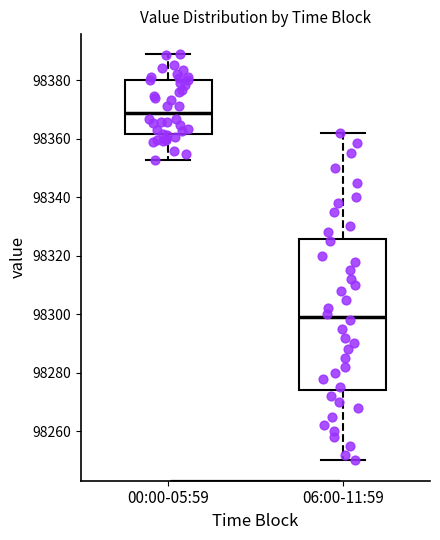

Comparing the boxes themselves (not the whiskers), which one is the tallest?

06:00-11:59